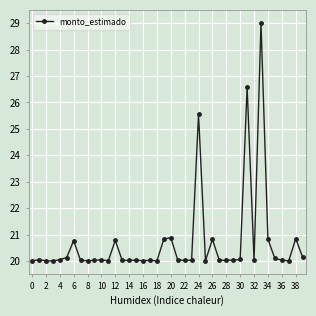

True or false: there are more than 0 points higher than both neighbors.

True